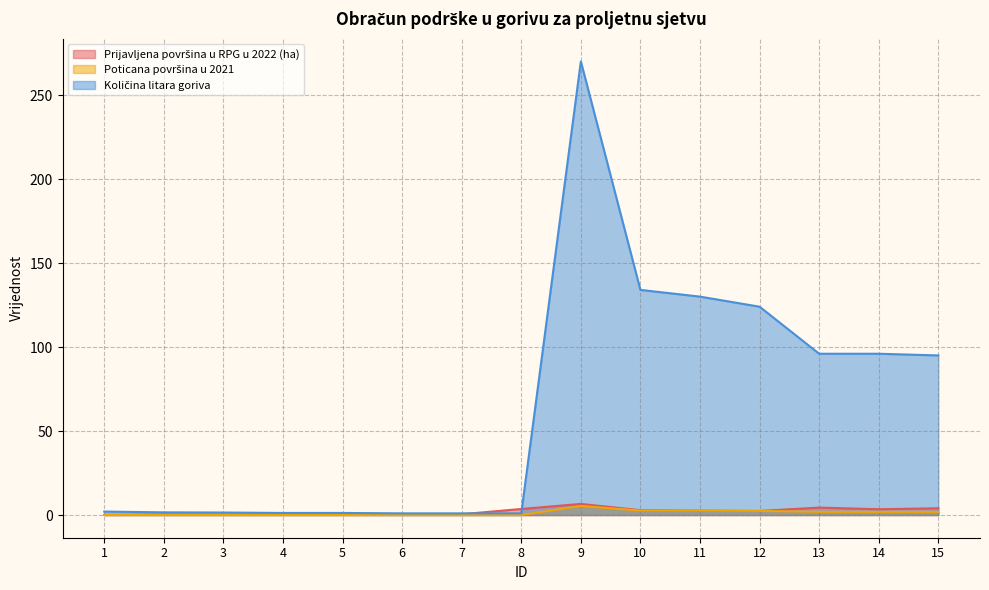

How many times do Prijavljena površina u RPG u 2022 (ha) and Poticana površina u 2021 cross each other?

2